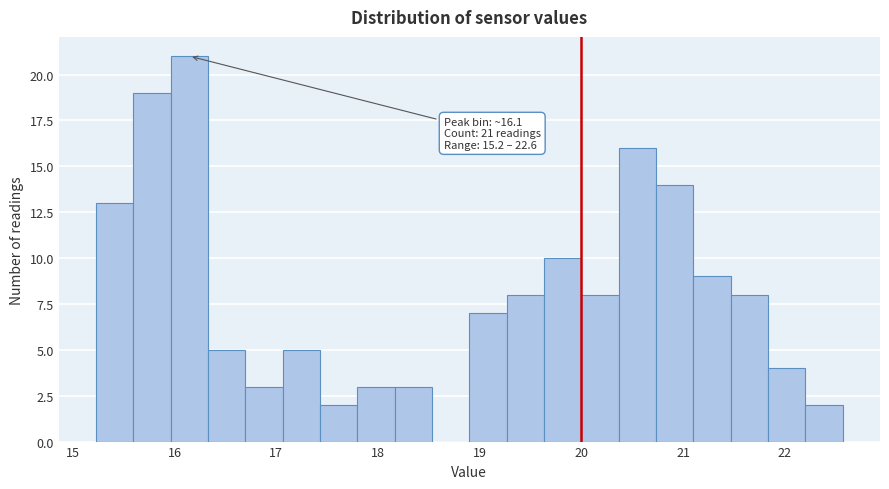

Around what value on the x-axis is the tallest bar? Give the approximate position of its centre, as read against the axis.

16.1